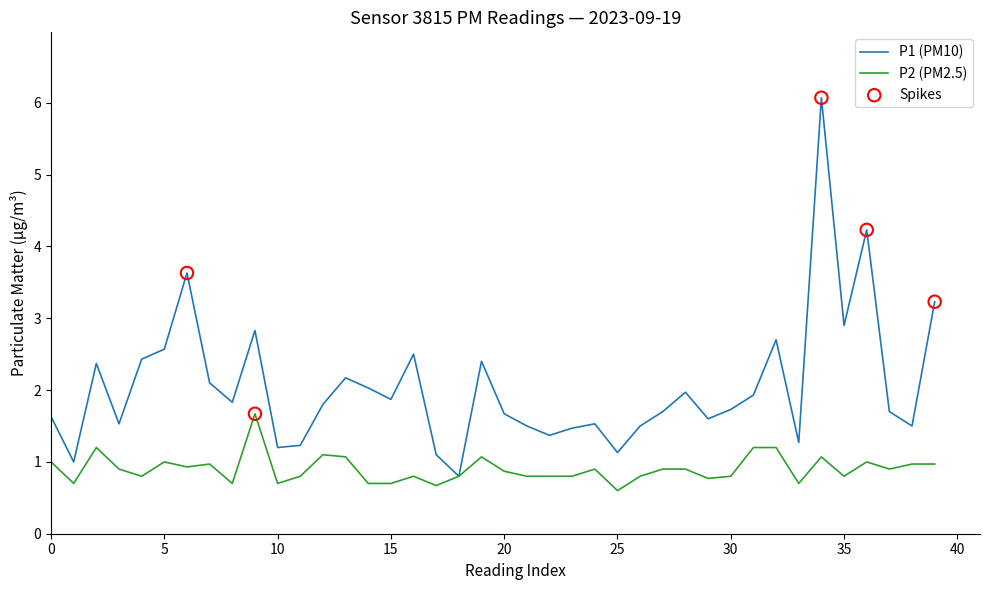

Which series has the largest total across all categories?

P1 (PM10)